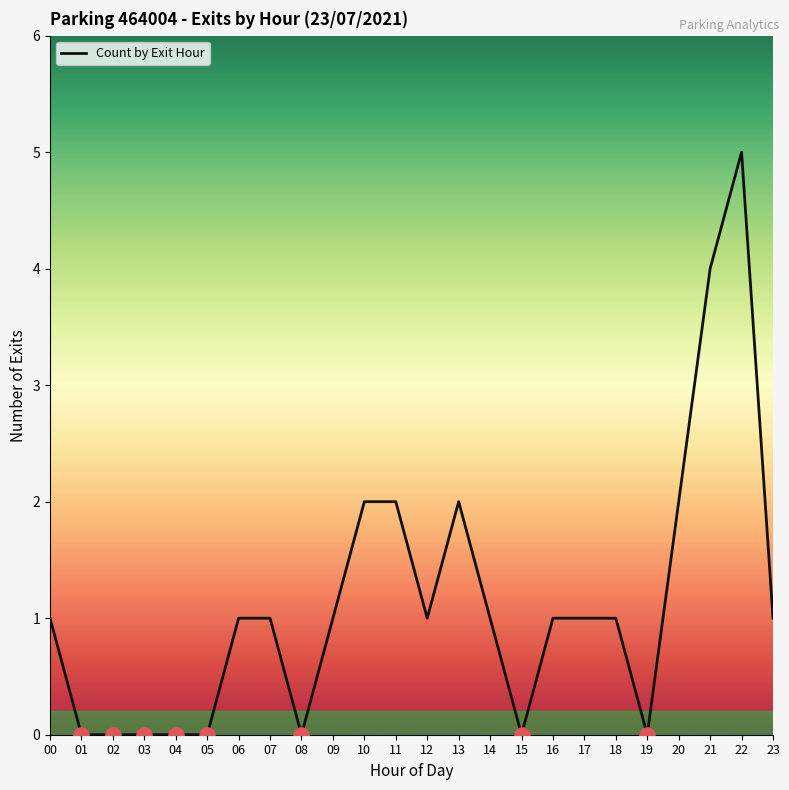

Between 11 and 21, which is larger?

21